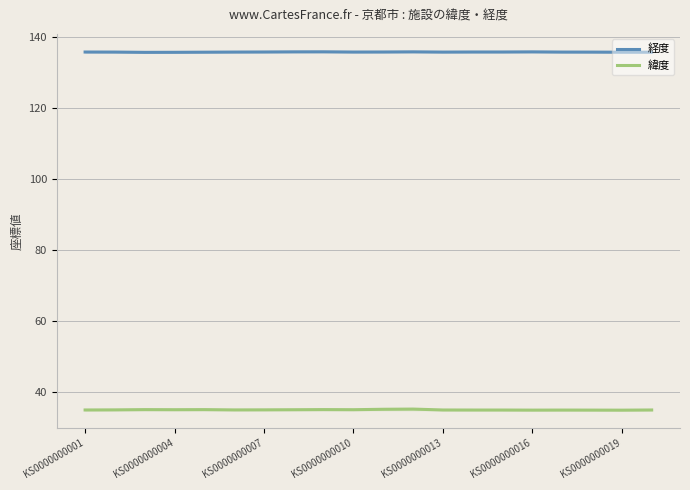

What is the highest value of the 経度 series?

135.8